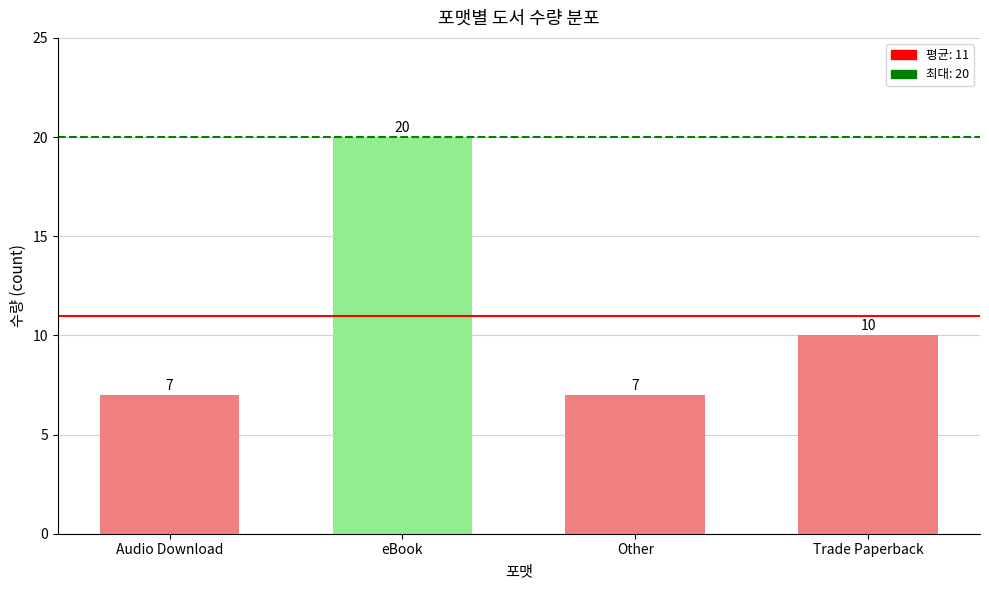

The chart shows a value of 18 at Trade Paperback. True or false?

False